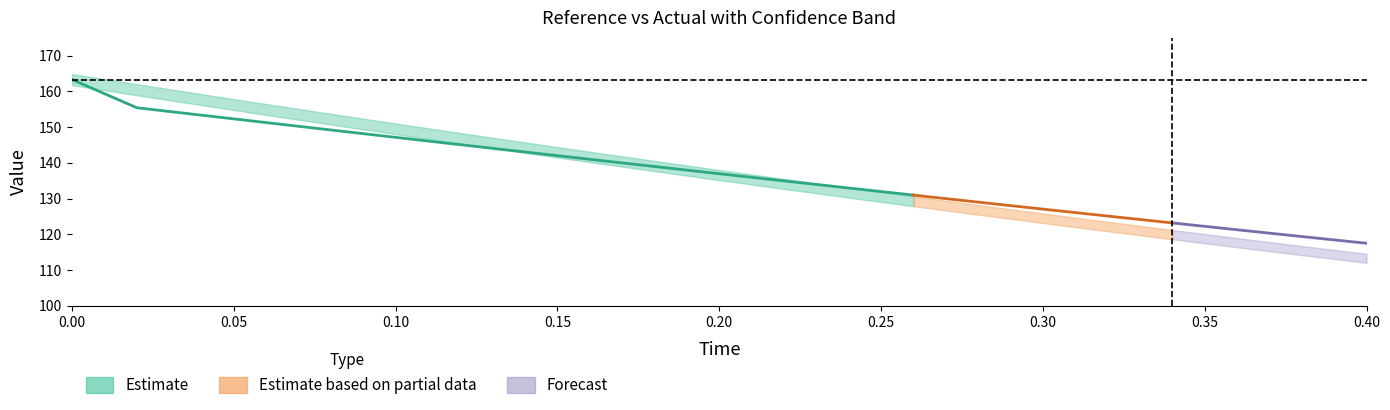

True or false: actual and time cross at least once.

False